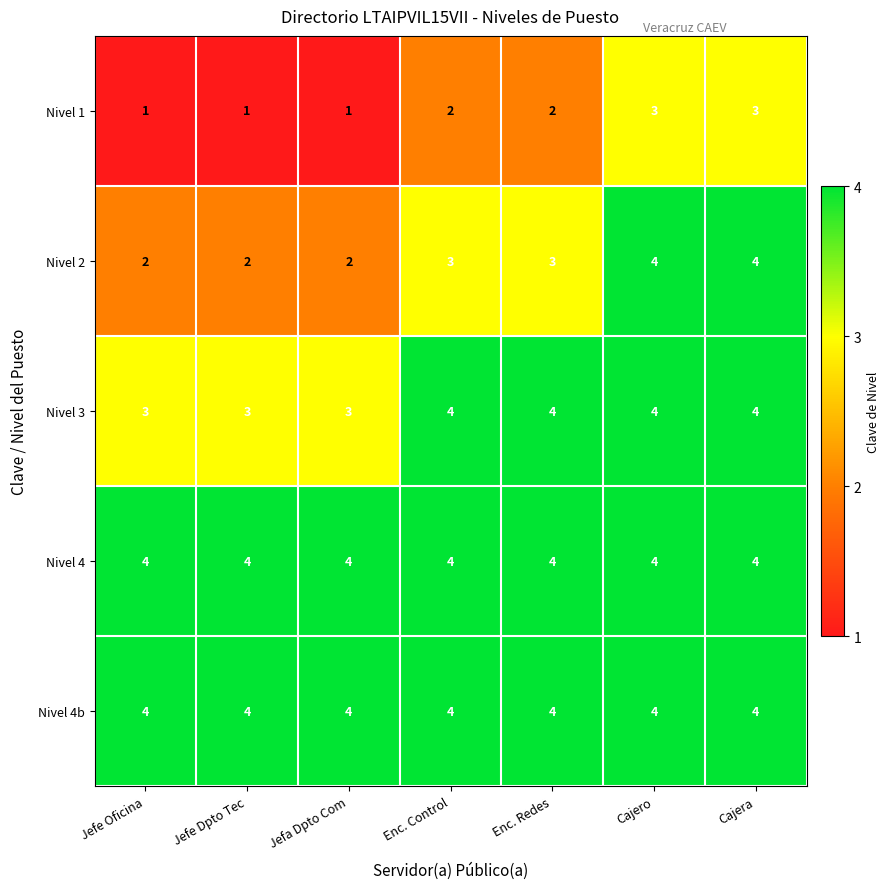

What is the sum of the Nivel 4 values at Jefe Oficina and Enc. Redes?

8